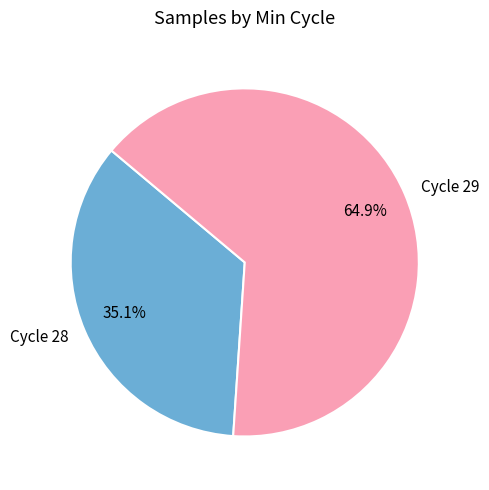

Is Cycle 29 the majority of the pie?

Yes